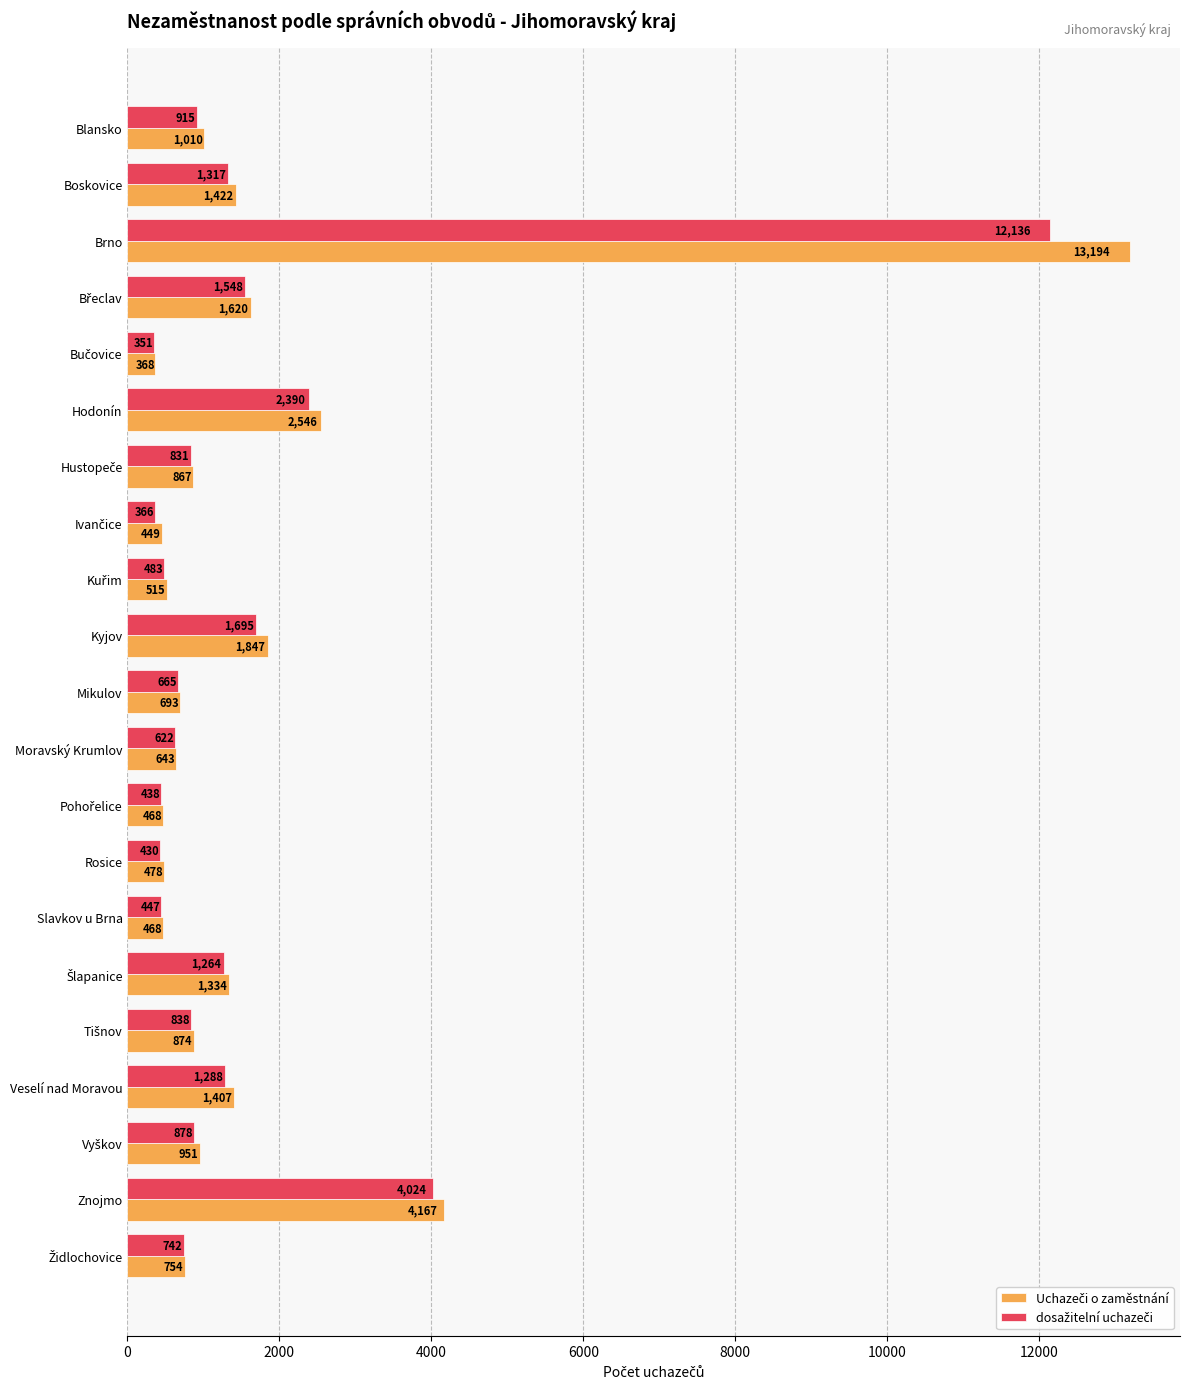

What is the total value across all series at Mikulov?

1358